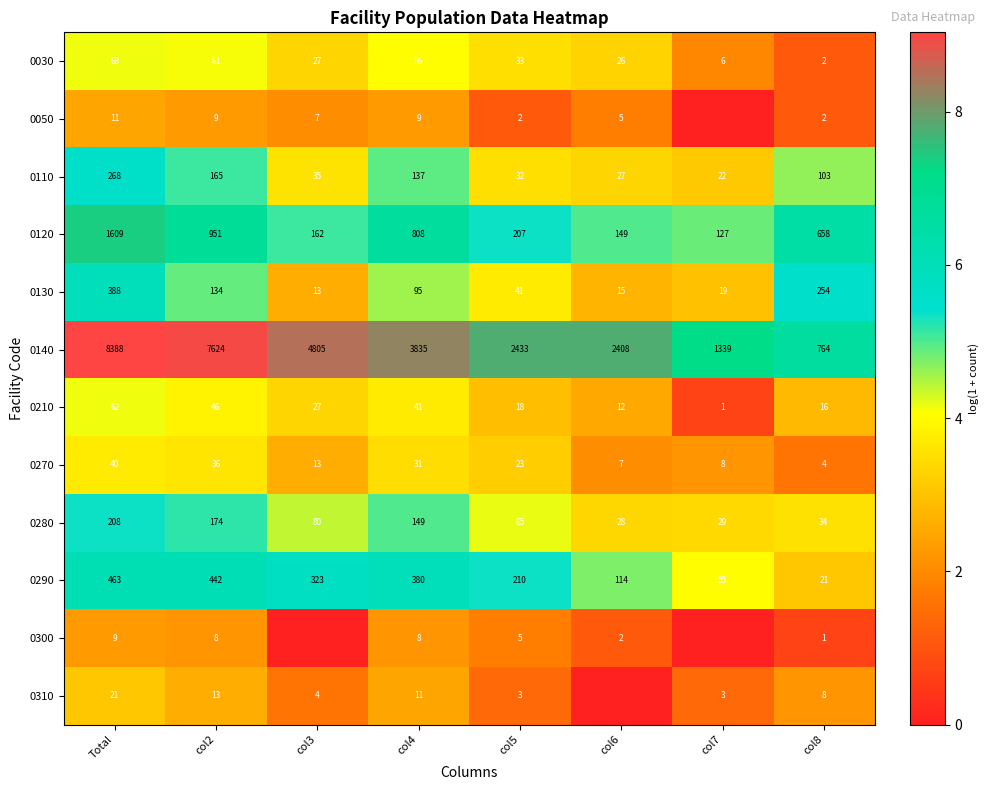

At which category is the sum across all series the highest?

Total